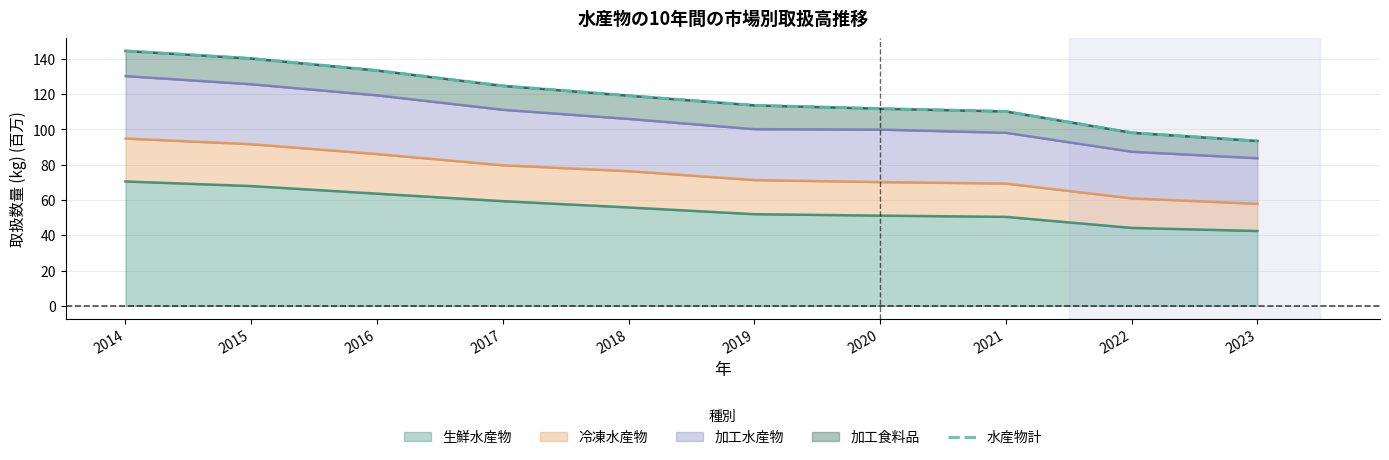

What is the minimum value for 生鮮水産物?

42.4